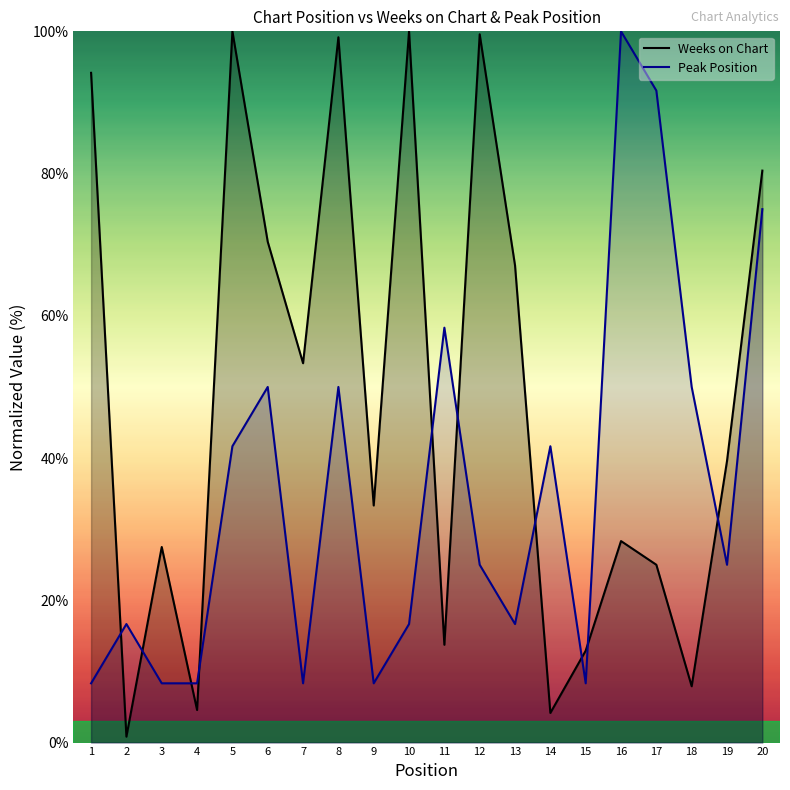

What is the sum of all Weeks on Chart values?

962.1